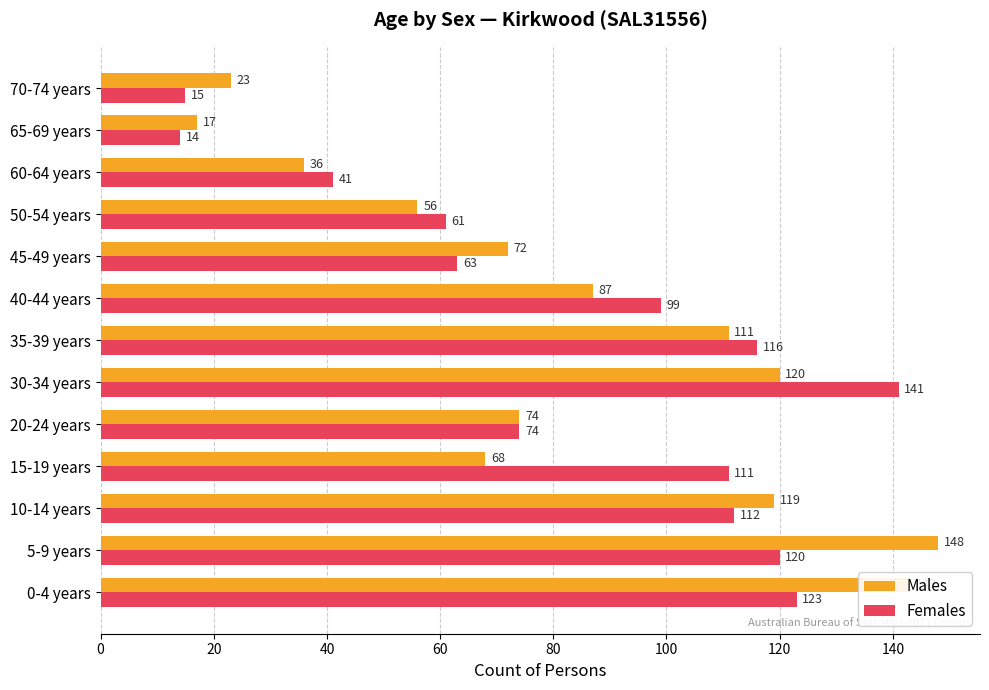

Which series has the widest spread of values?

Males